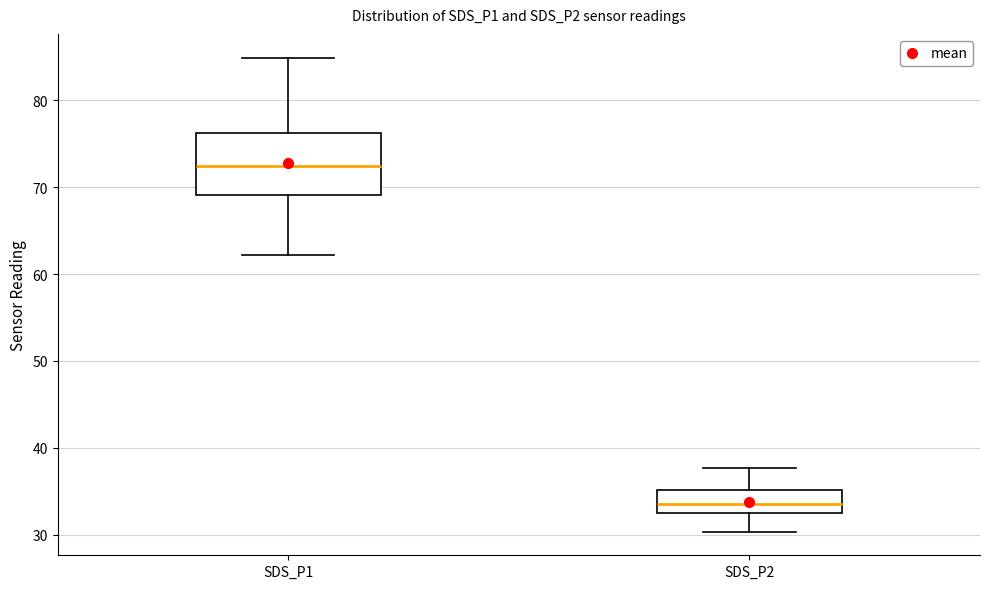

Which box is the tallest, from its lower edge to its upper edge?

SDS_P1